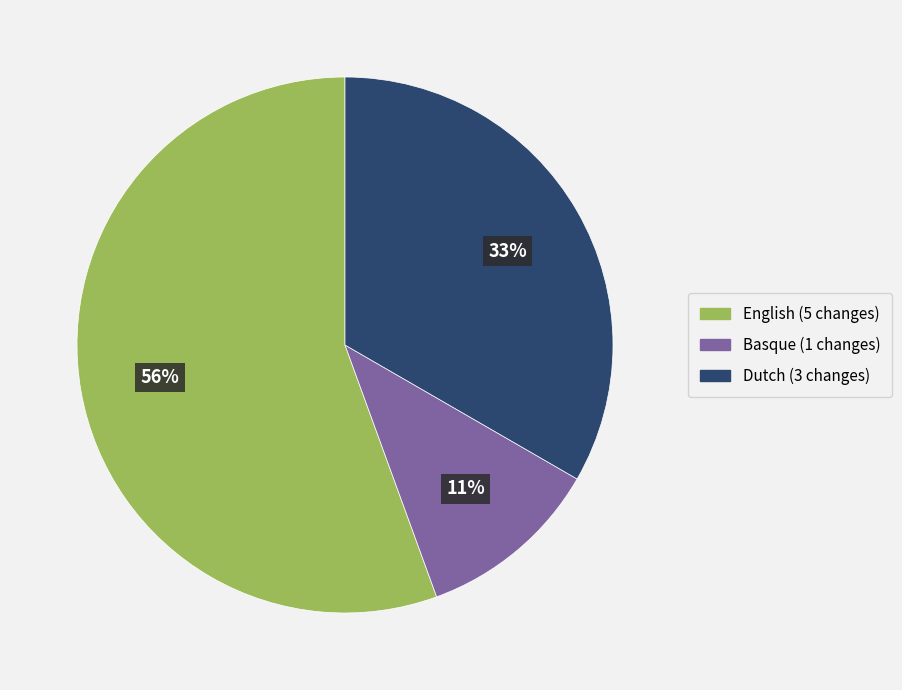

To the nearest percent, what is the average slice percentage?

33%